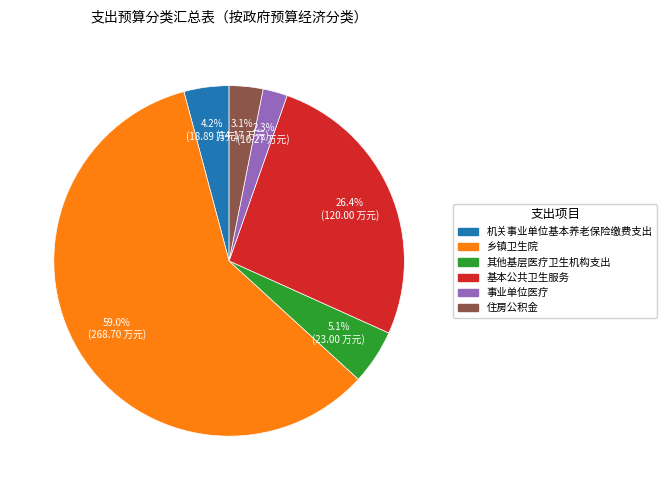

Combined, do 机关事业单位基本养老保险缴费支出 and 其他基层医疗卫生机构支出 account for over 50%?

No